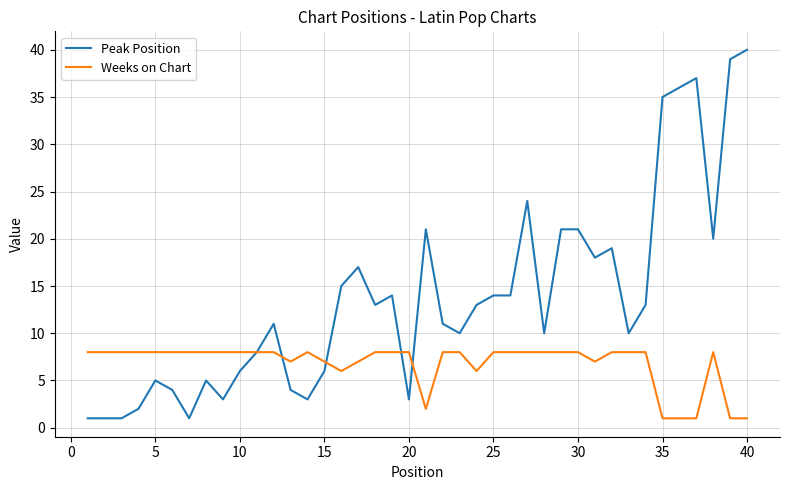

What are all the series names shown in the legend?

Peak Position, Weeks on Chart